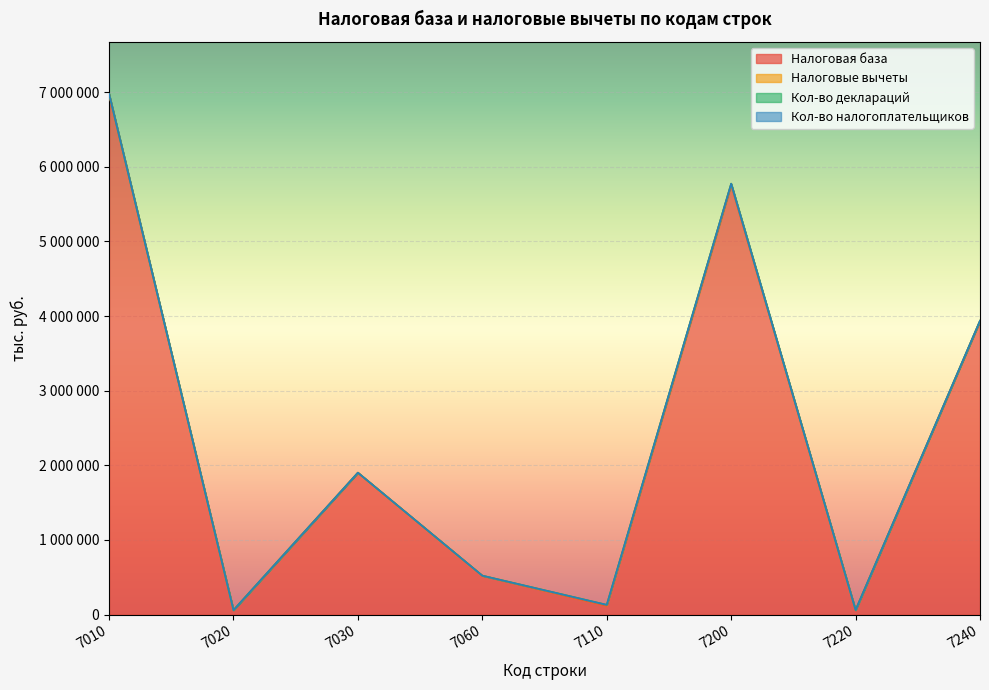

Where is the first local maximum for Кол-во налогоплательщиков?

7030